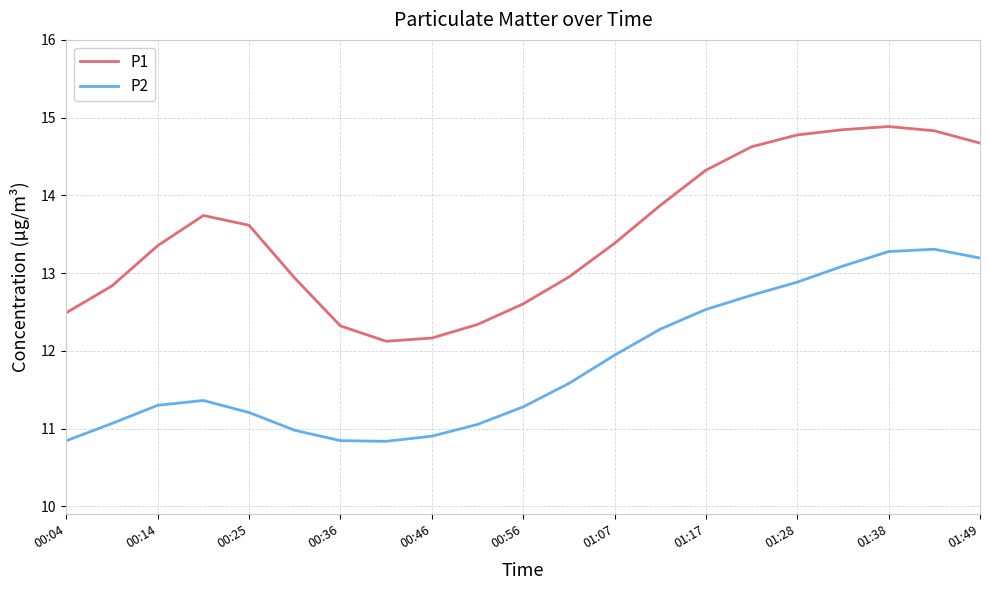

Rank the series by their average value, from lowest to highest.

P2, P1